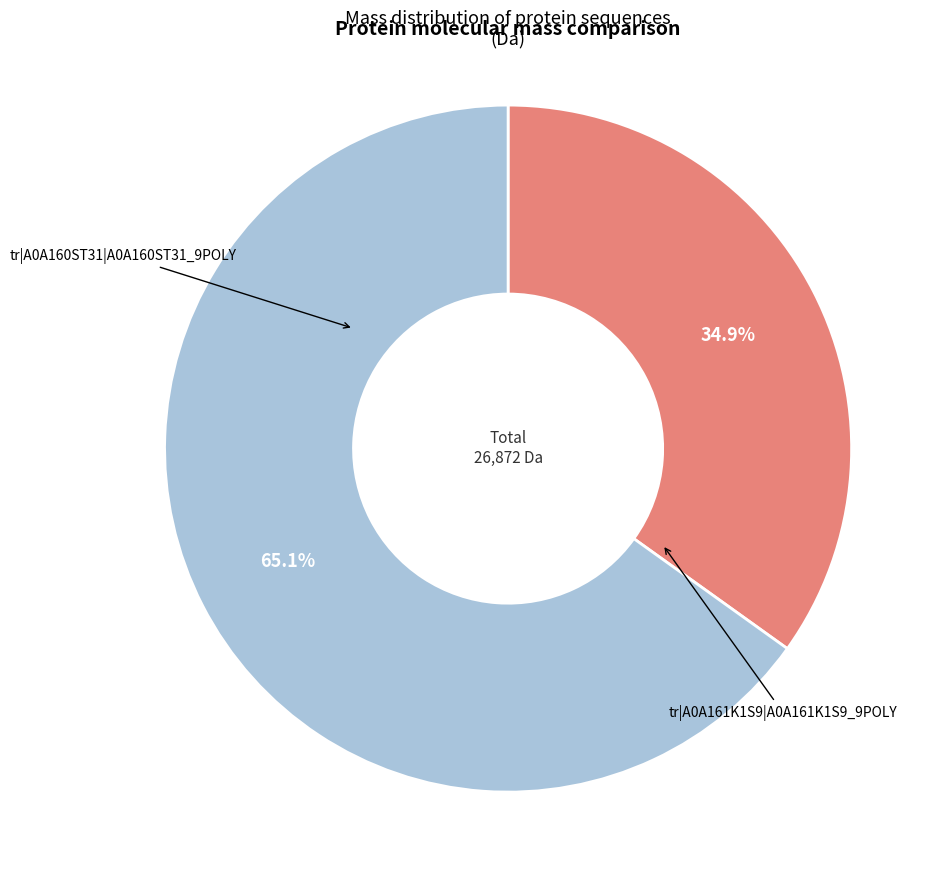

Is there a majority slice in this chart?

Yes